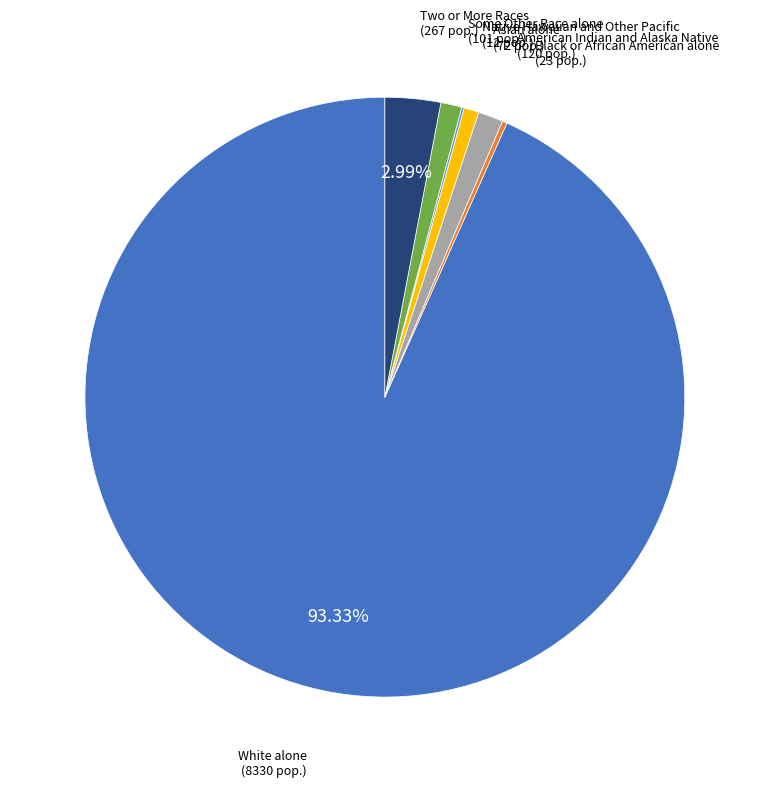

Is there a majority slice in this chart?

Yes